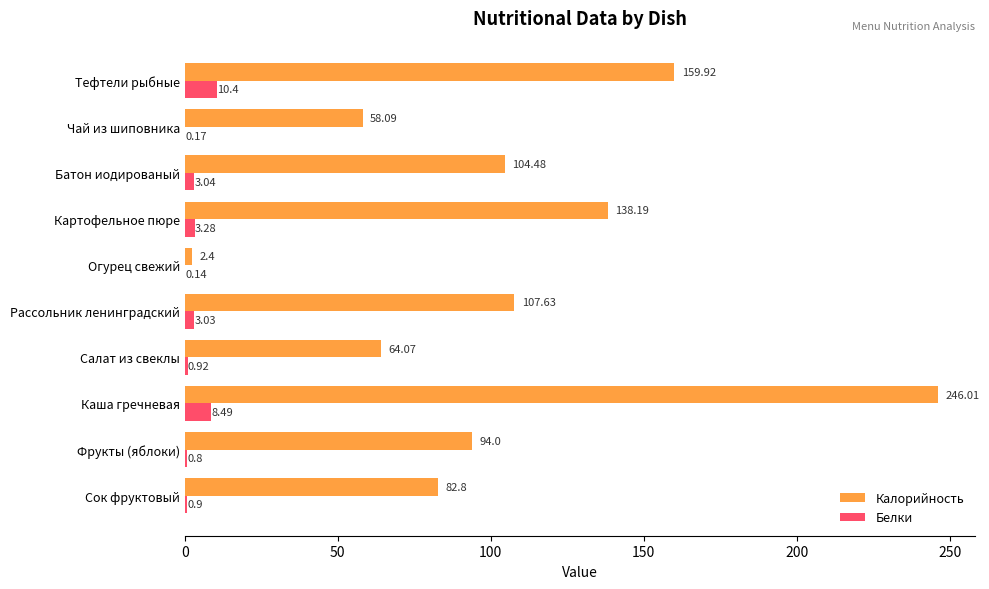

What is the highest value of the Белки series?

10.4